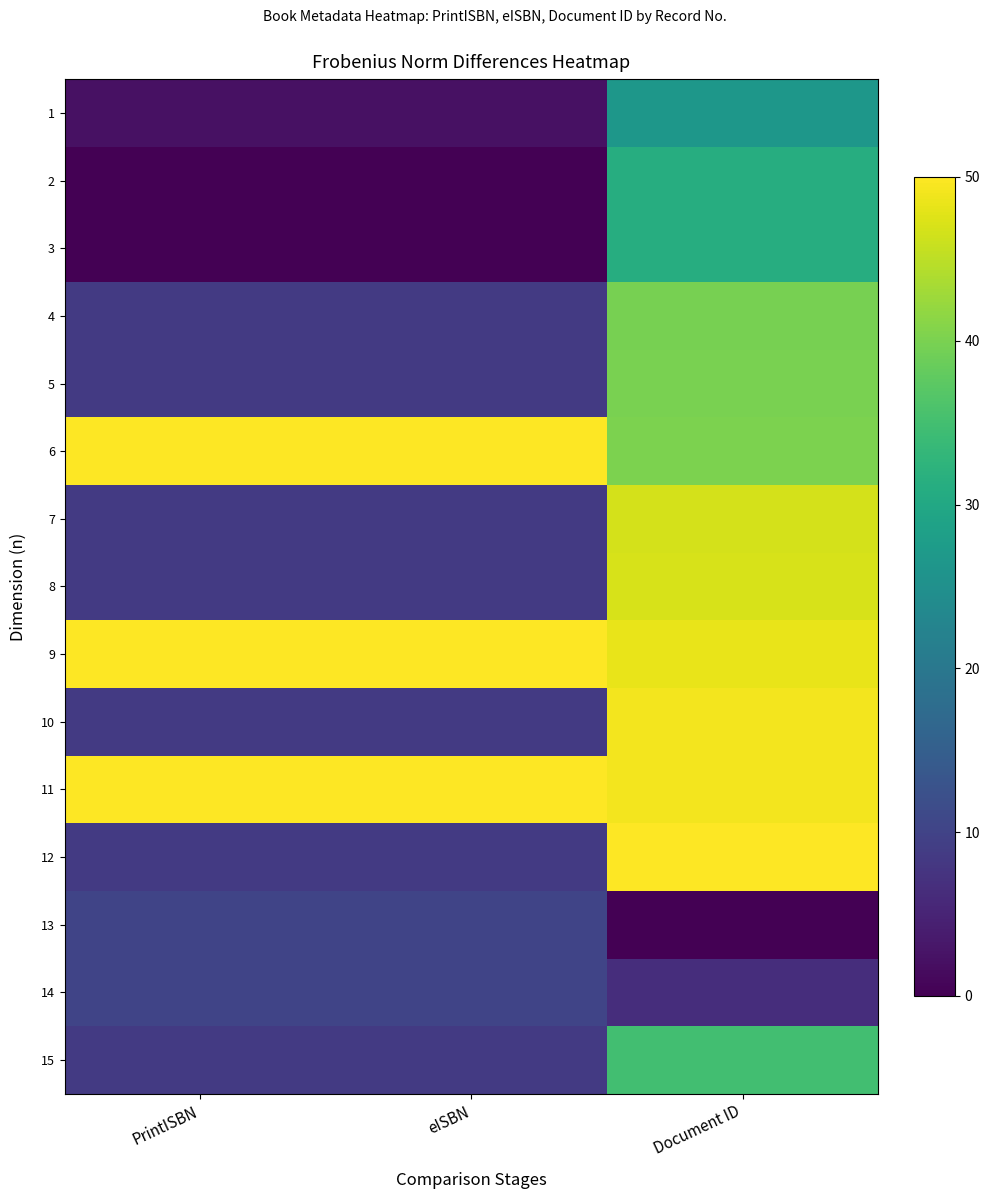

What is the spread (max minus min) of values at Document ID?

50.0